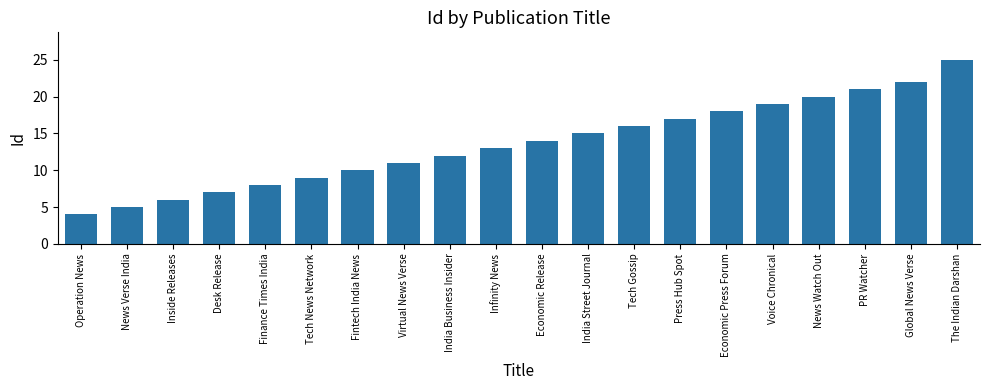

What is the smallest value displayed?

4